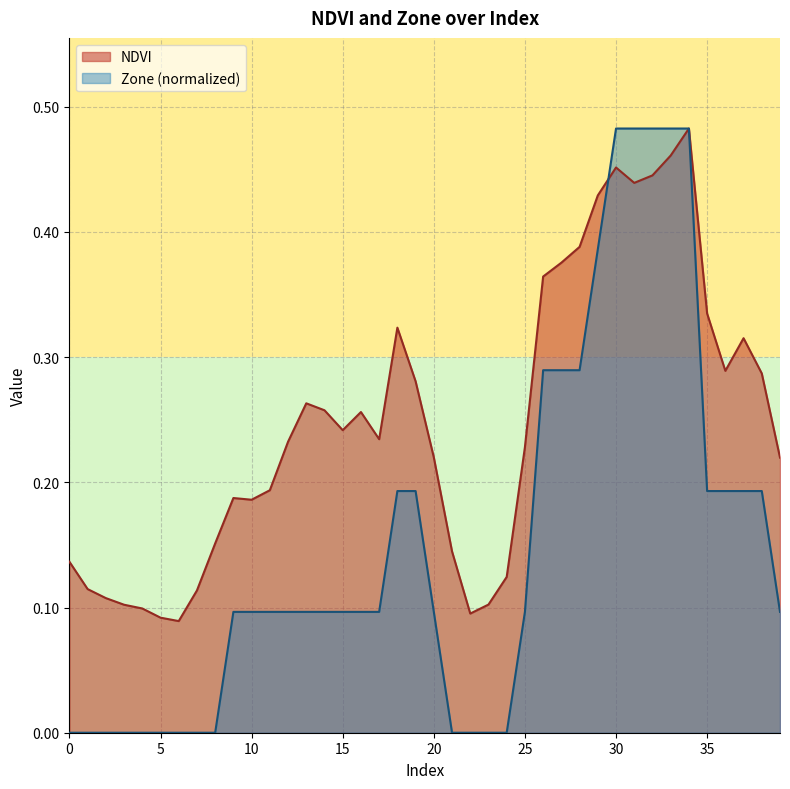

How many data points in Zone are above 0?

27